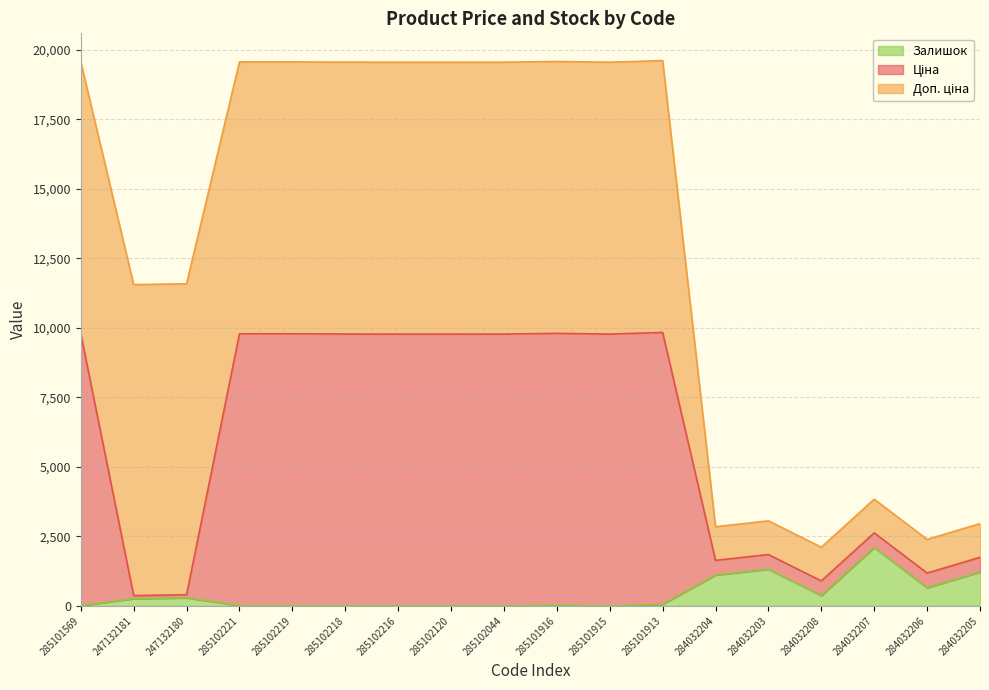

What is the total value across all series at 285102219?

19562.0